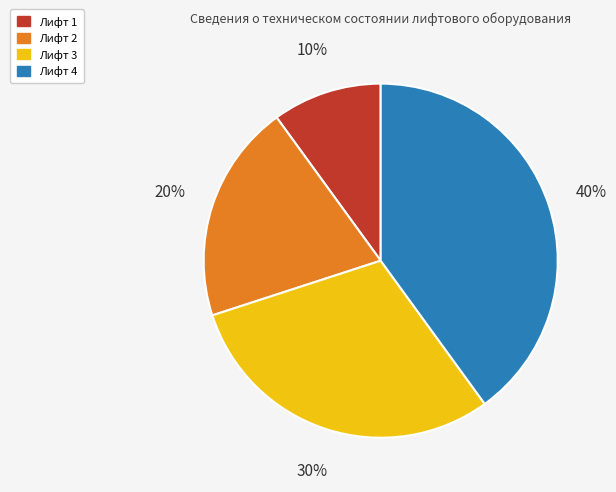

Is the sum of Лифт 3 and Лифт 1 greater than half?

No